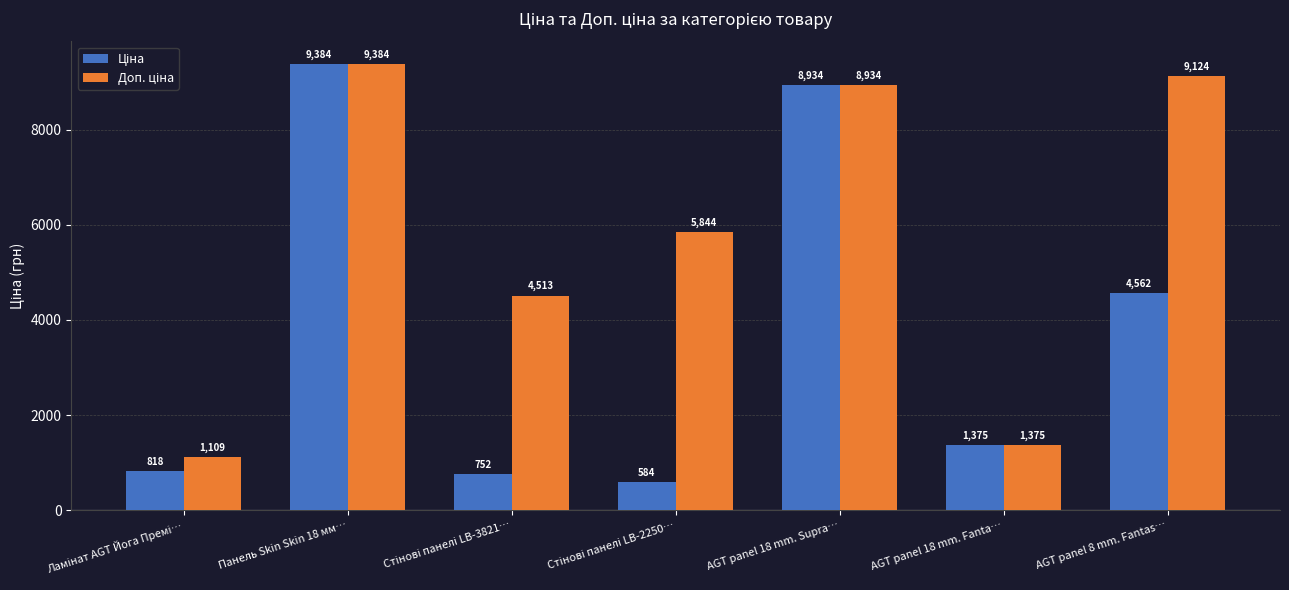

At which category does the chart reach its peak across all series?

Панель Skin Skin 18 мм…